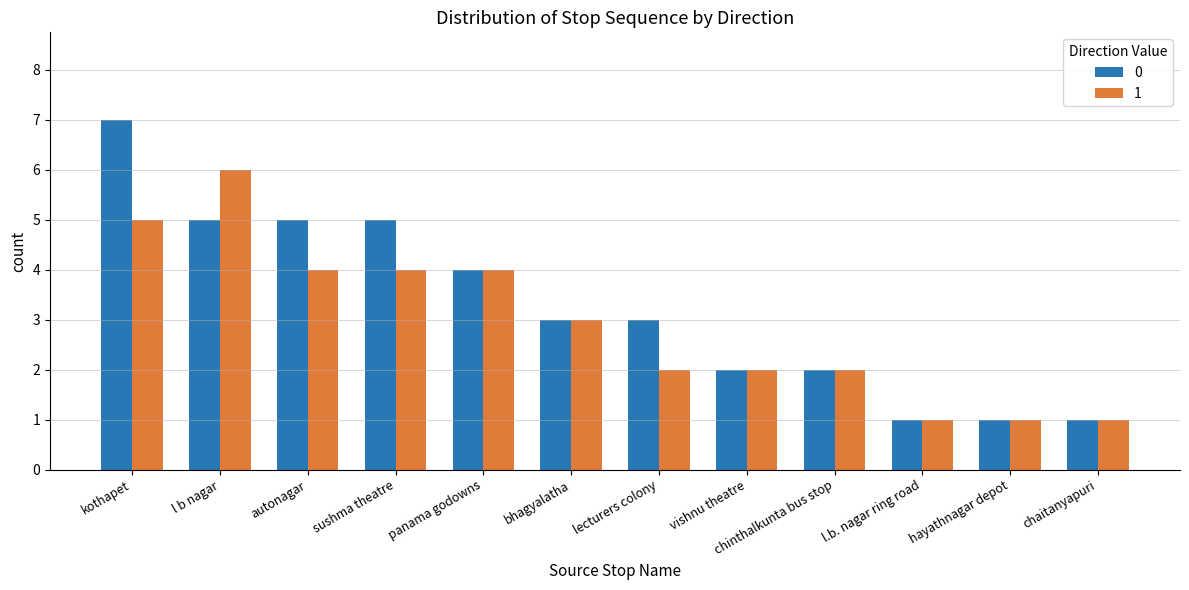

Which series has the largest range (max minus min)?

0